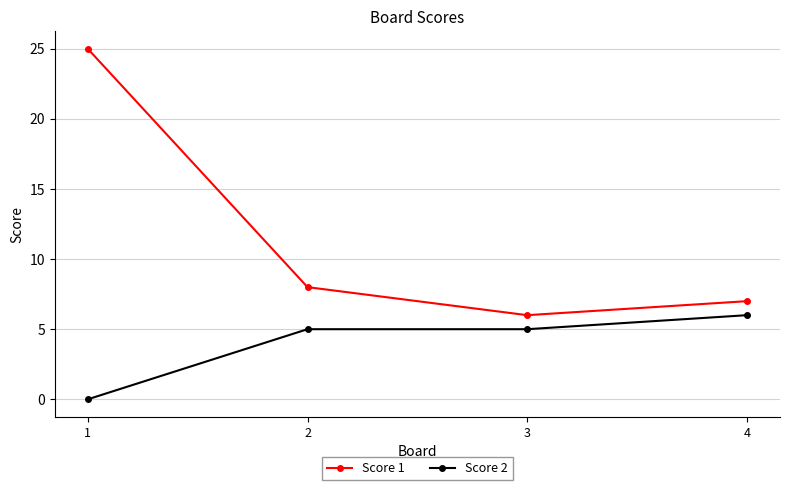

How many categories are shown in the chart?

4